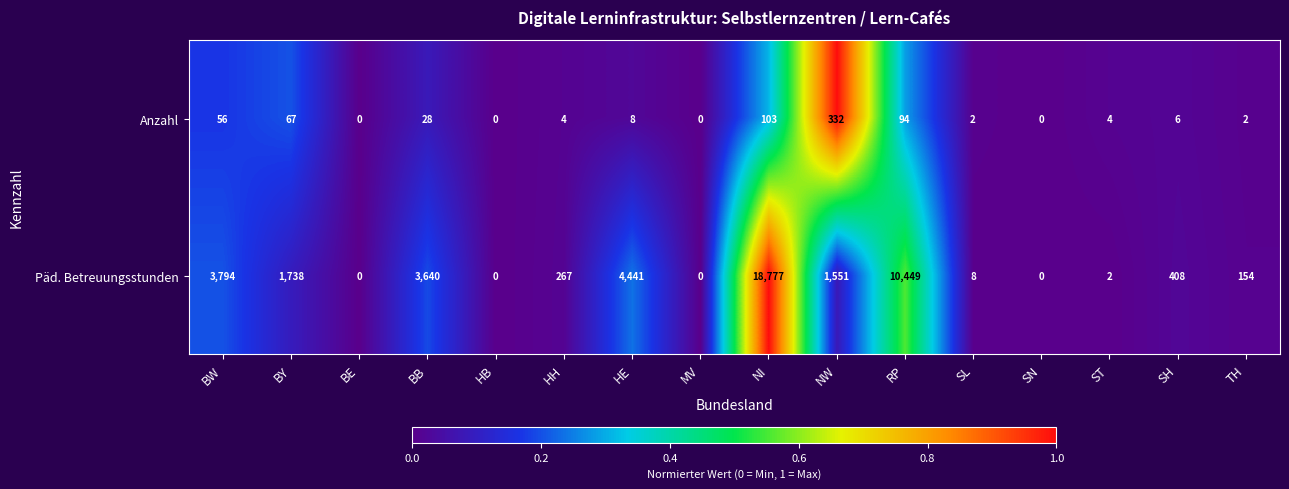

The Päd. Betreuungsstunden series shows 6946 at HE. True or false?

False